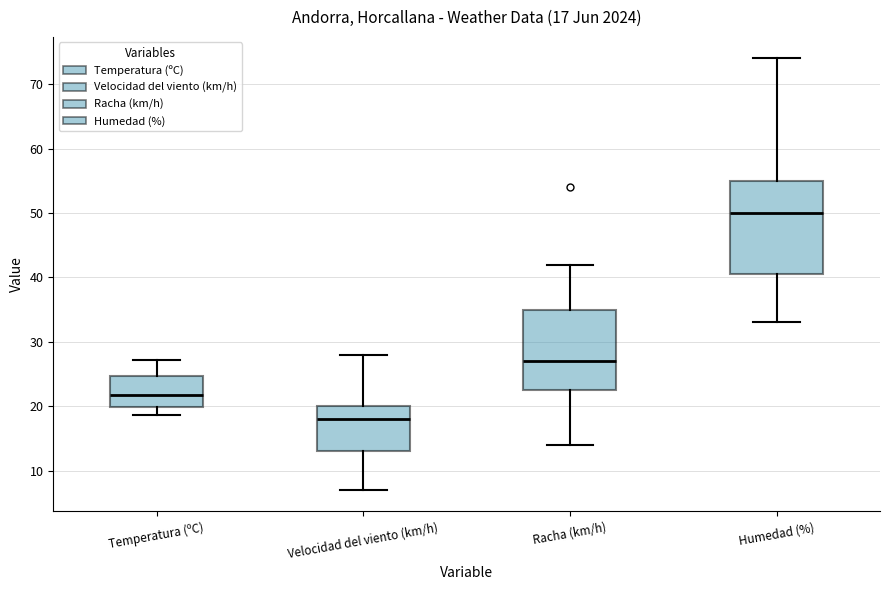

Which box's median line is the lowest?

Velocidad del viento (km/h)